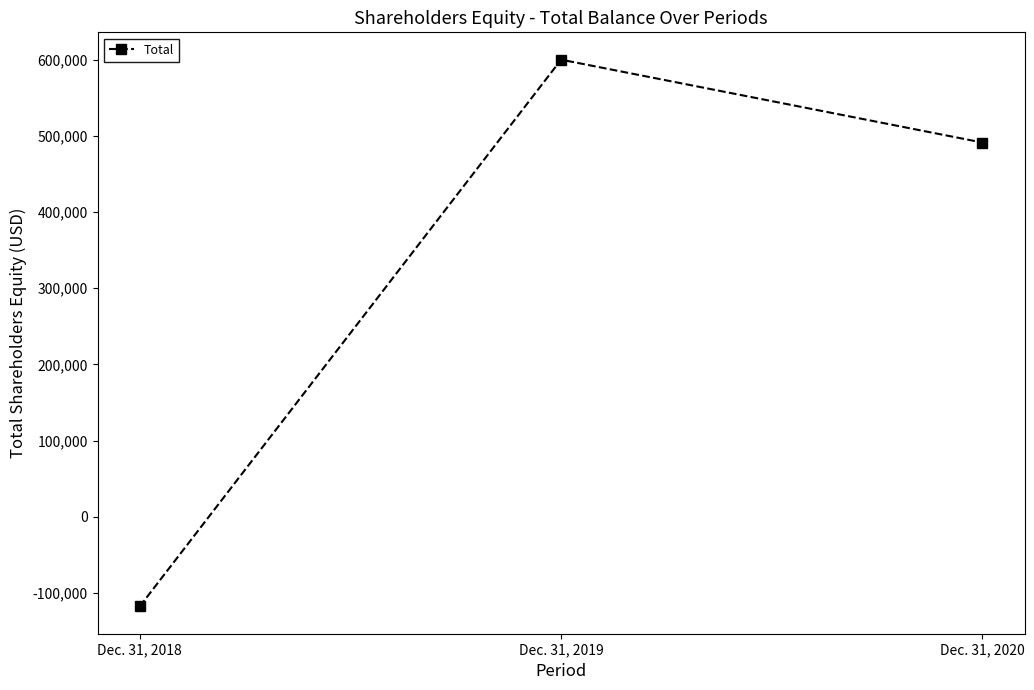

Which label corresponds to the largest value in the chart?

Dec. 31, 2019